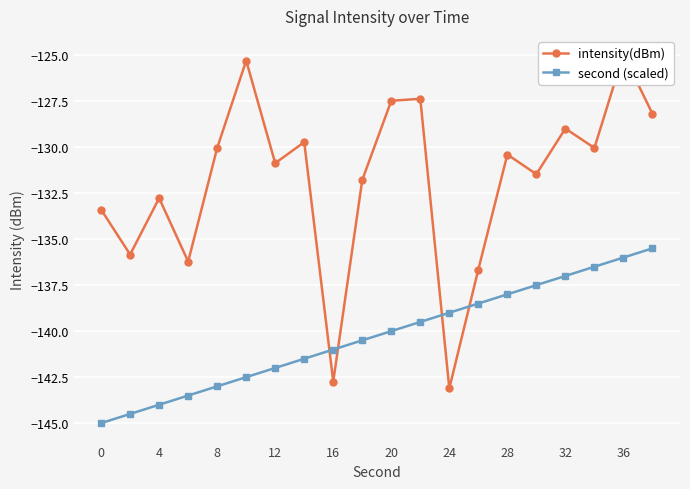

True or false: intensity(dBm) and second (scaled) intersect in this chart.

True